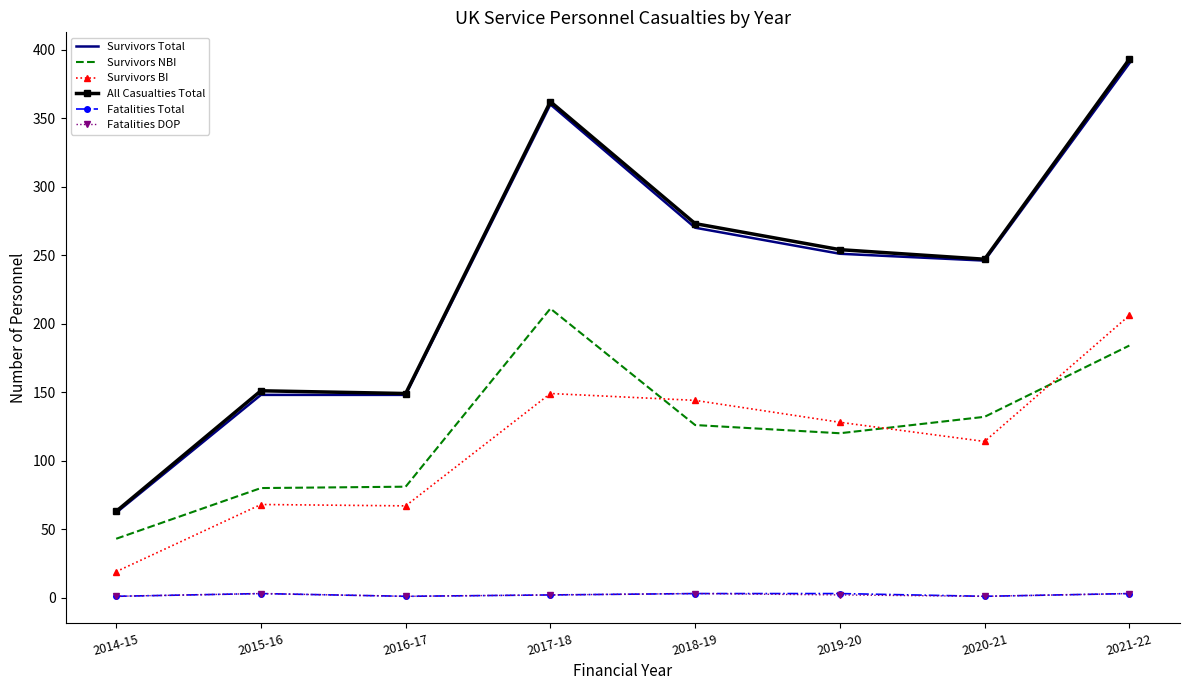

What is the average value of the Fatalities DOP series?

2